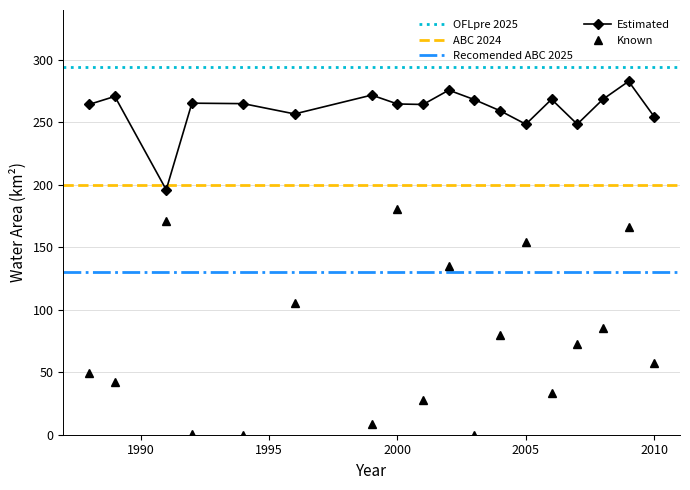

How many interior local valleys does the Estimated series have?

5